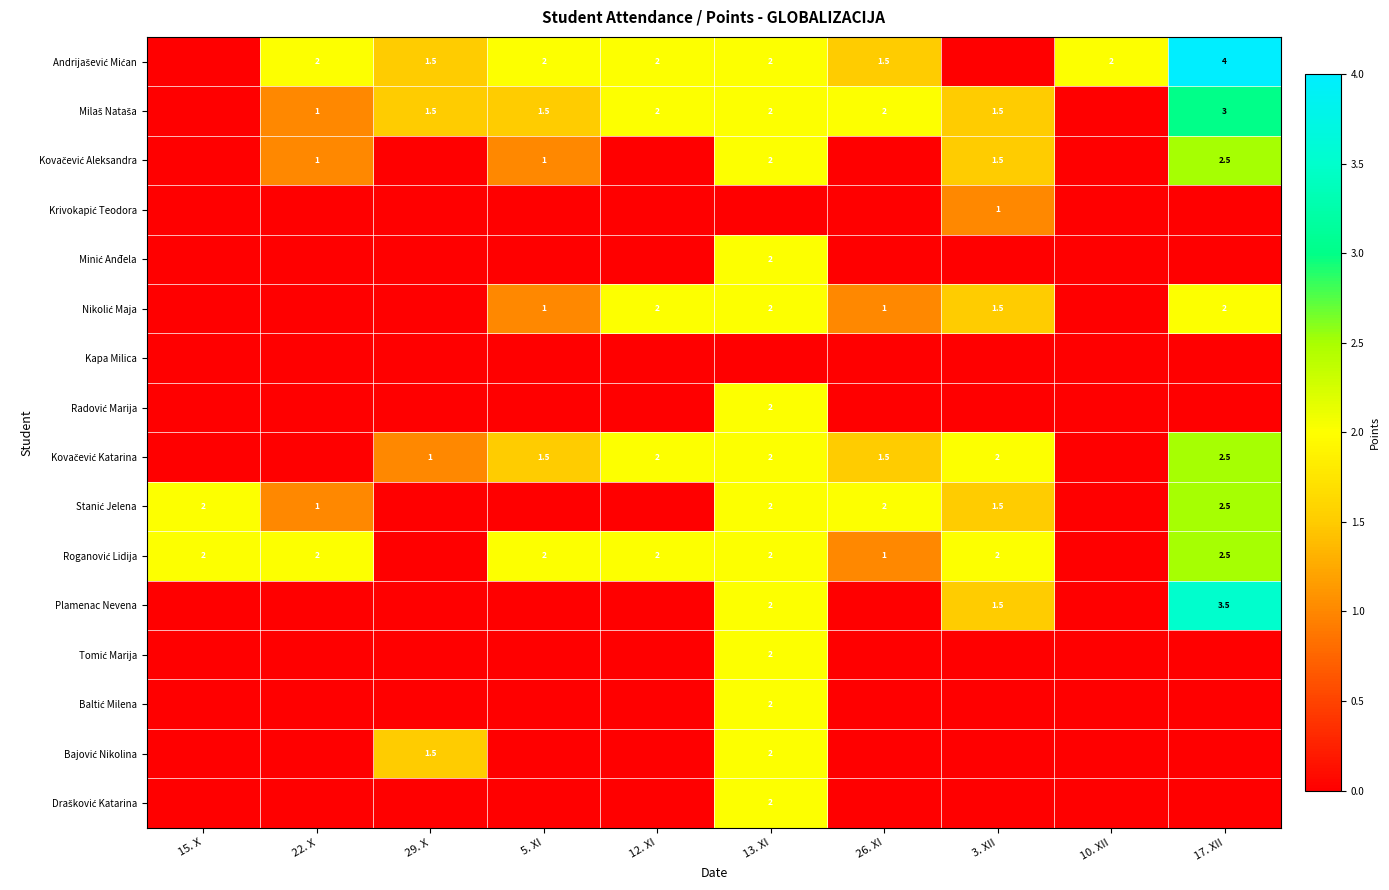

The value of Plamenac Nevena at 17. XII is 1.1. True or false?

False